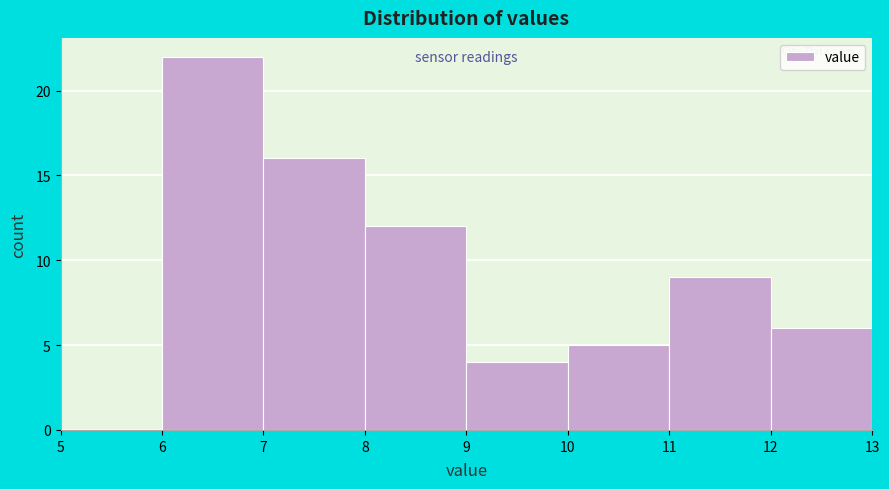

Over which range of the x-axis is the bar tallest?

6 to 7